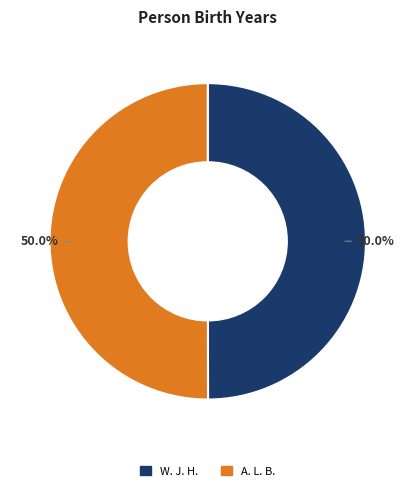

Approximately how many times larger is the value at A. L. B. compared to W. J. H.?

1.0